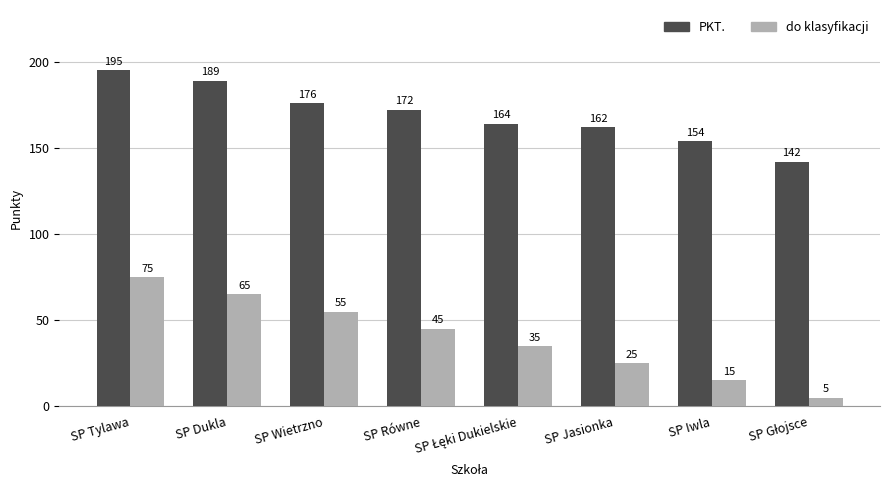

Which series changed the most between SP Wietrzno and SP Iwla?

do klasyfikacji